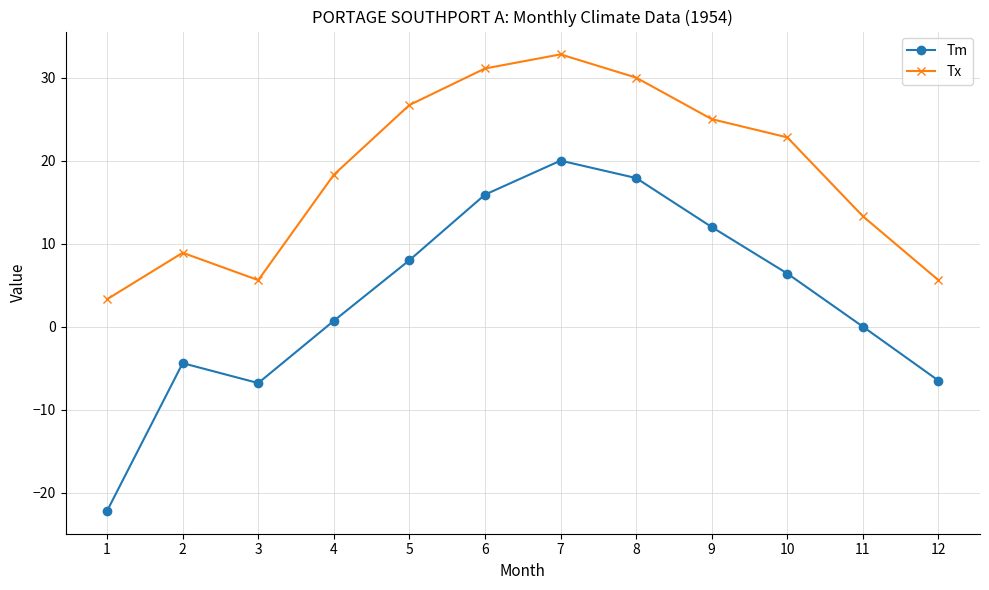

How many data points in Tx are less than 22?

6